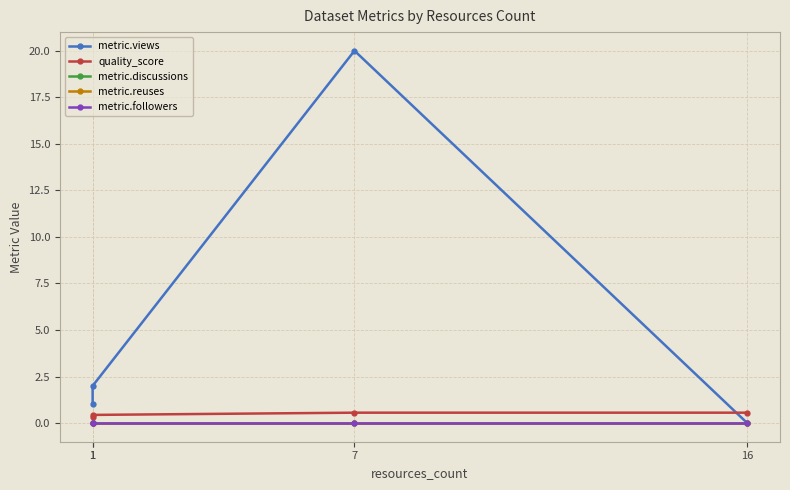

How many distinct data groups are displayed?

5